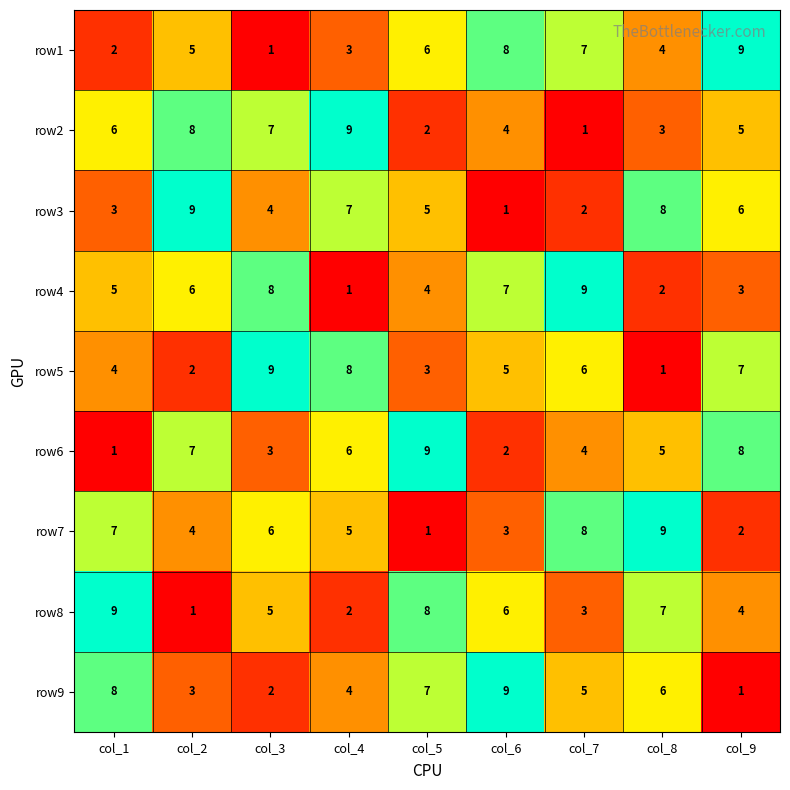

The value of row3 at col_5 is 5. True or false?

True